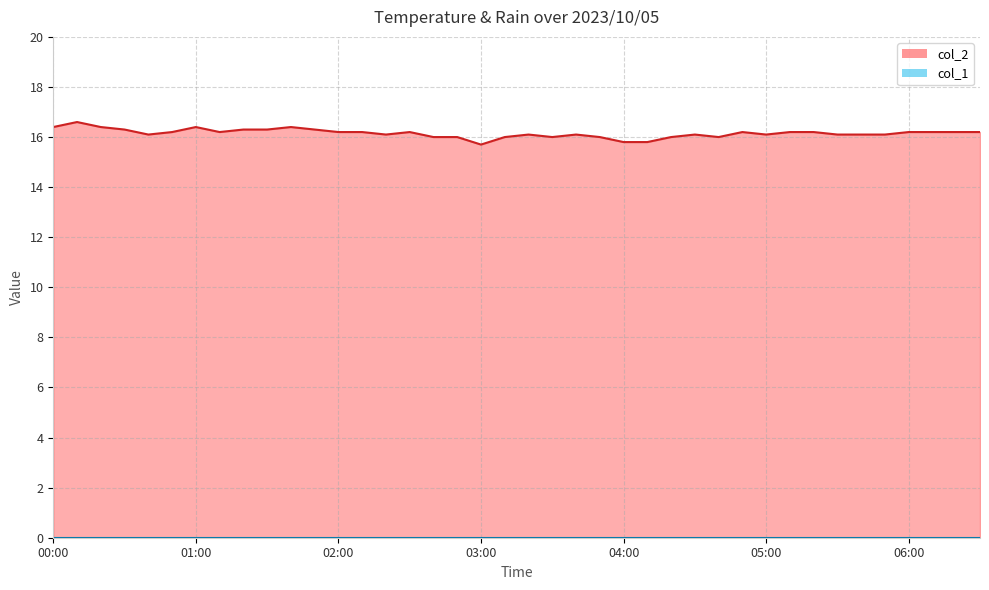

Reading left to right, extract all data points from this chart.

00:00=16.4	00:10=16.6	00:20=16.4	00:30=16.3	00:40=16.1	00:50=16.2	01:00=16.4	01:10=16.2	01:20=16.3	01:30=16.3	01:40=16.4	01:50=16.3	02:00=16.2	02:10=16.2	02:20=16.1	02:30=16.2	02:40=16.0	02:50=16.0	03:00=15.7	03:10=16.0	03:20=16.1	03:30=16.0	03:40=16.1	03:50=16.0	04:00=15.8	04:10=15.8	04:20=16.0	04:30=16.1	04:40=16.0	04:50=16.2	05:00=16.1	05:10=16.2	05:20=16.2	05:30=16.1	05:40=16.1	05:50=16.1	06:00=16.2	06:10=16.2	06:20=16.2	06:30=16.2